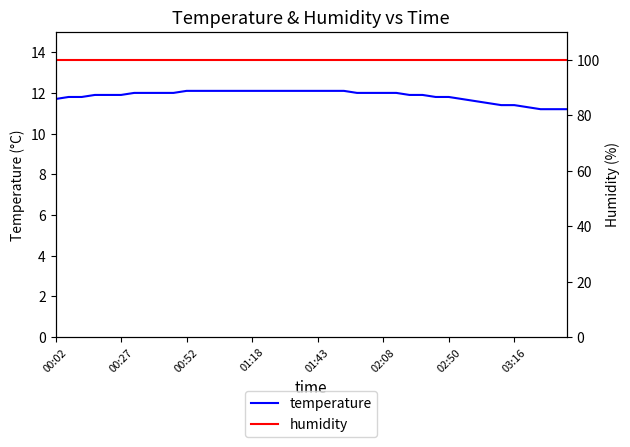

Between 14 and 24, which series saw the biggest shift?

temperature